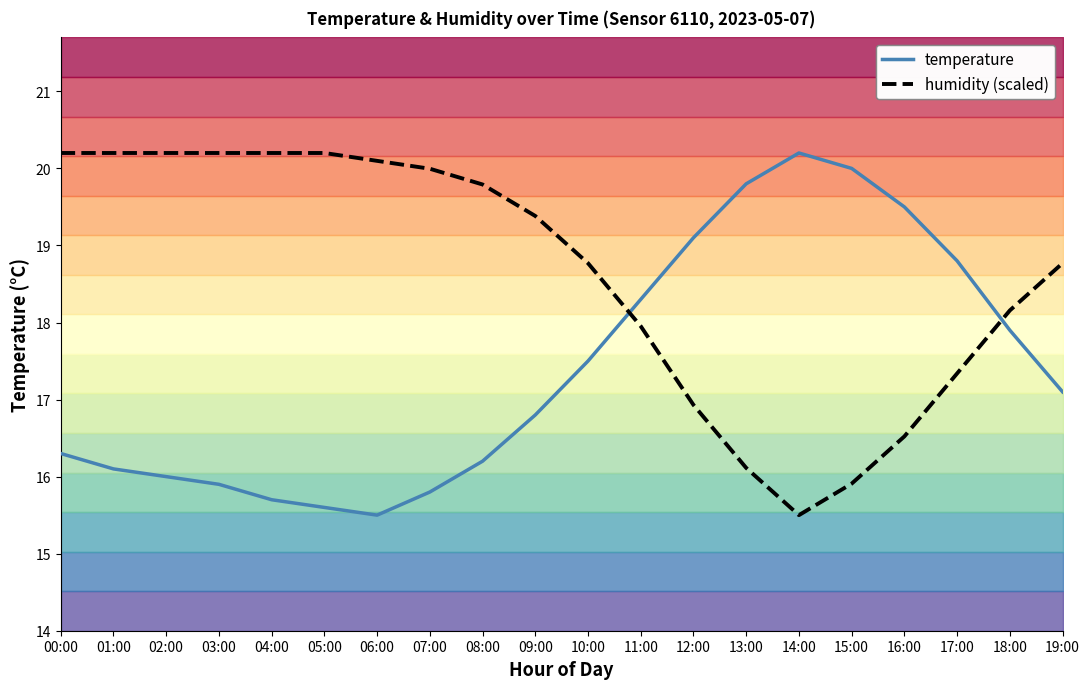

At which category does humidity (scaled) reach its first local valley?

14:00